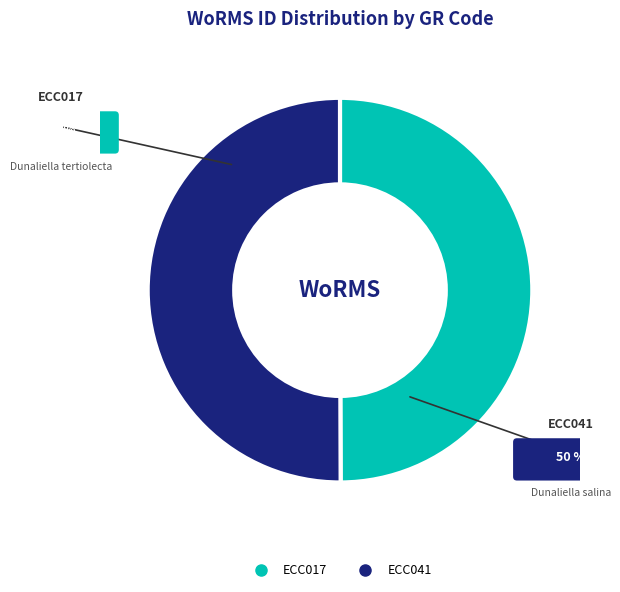

How many segments does this pie chart have?

2